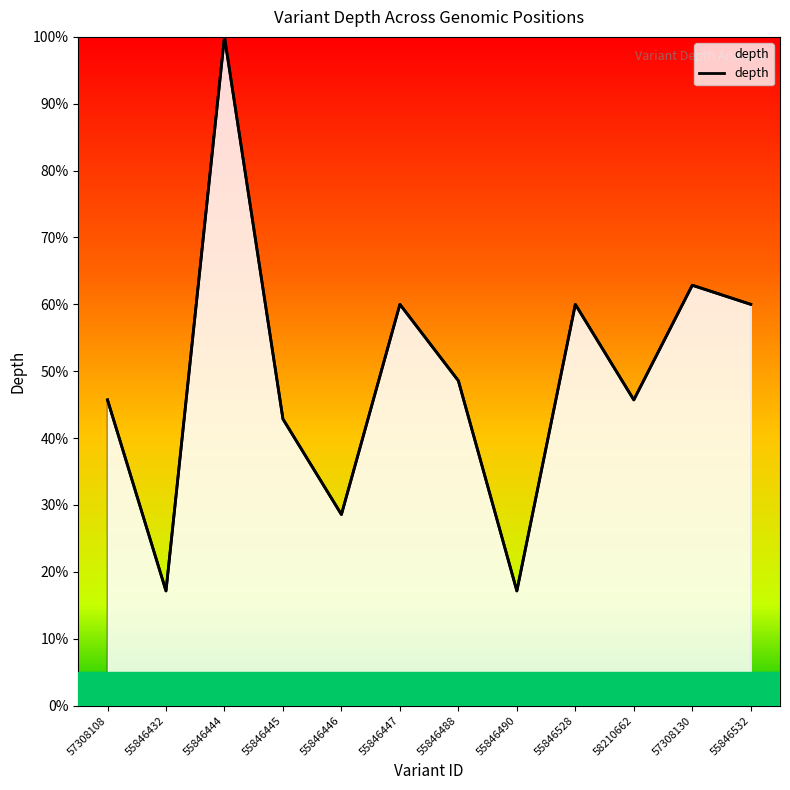

What position from the left is 57308108?

1